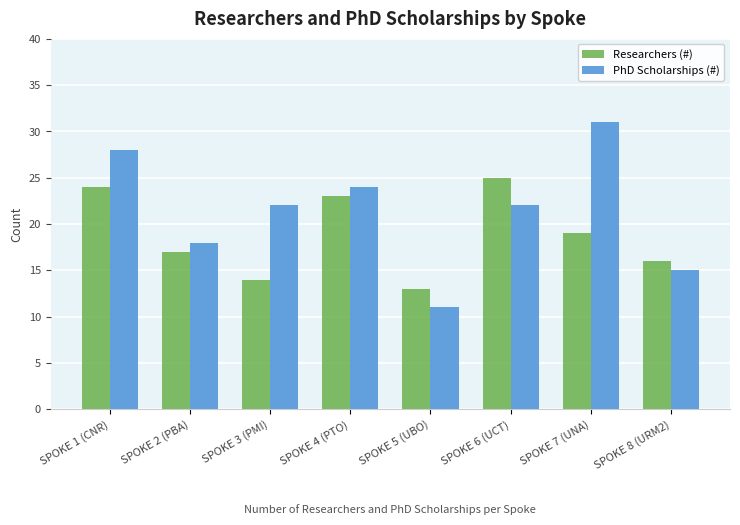

What is the sum of the Researchers (#) values at SPOKE 5 (UBO) and SPOKE 8 (URM2)?

29